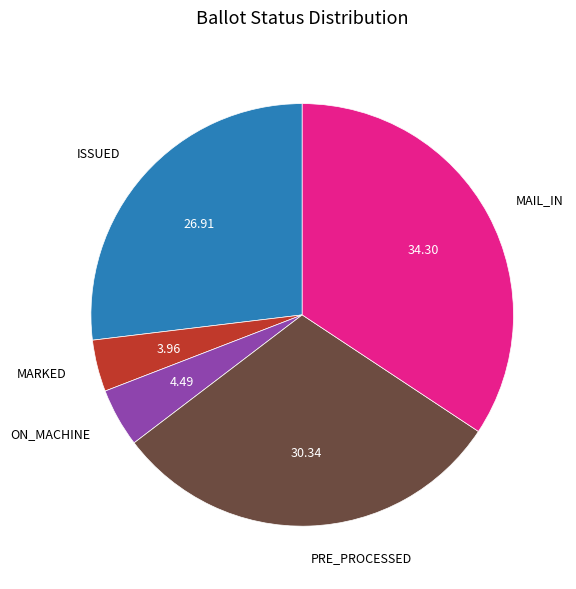

Do ISSUED and MAIL_IN together represent more than half of the pie?

Yes